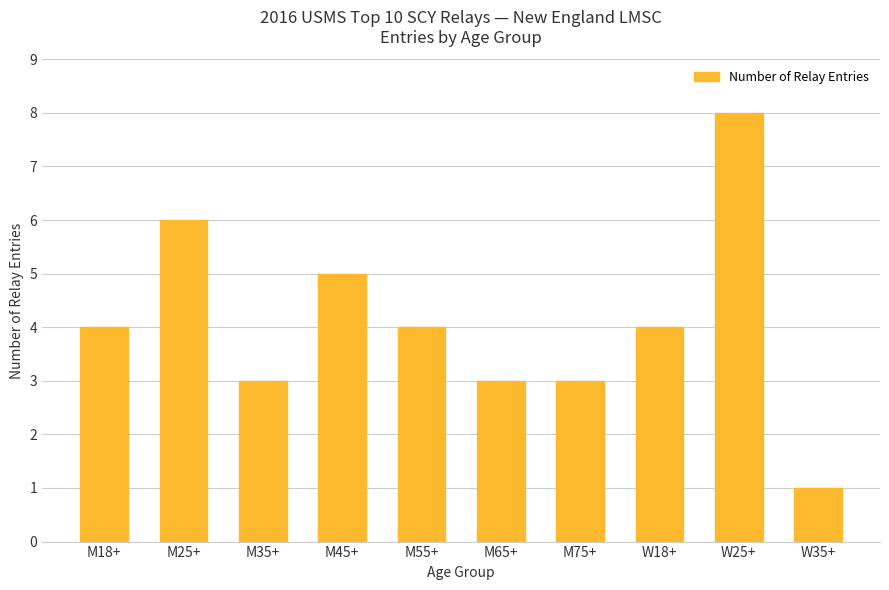

What is the smallest value displayed?

1